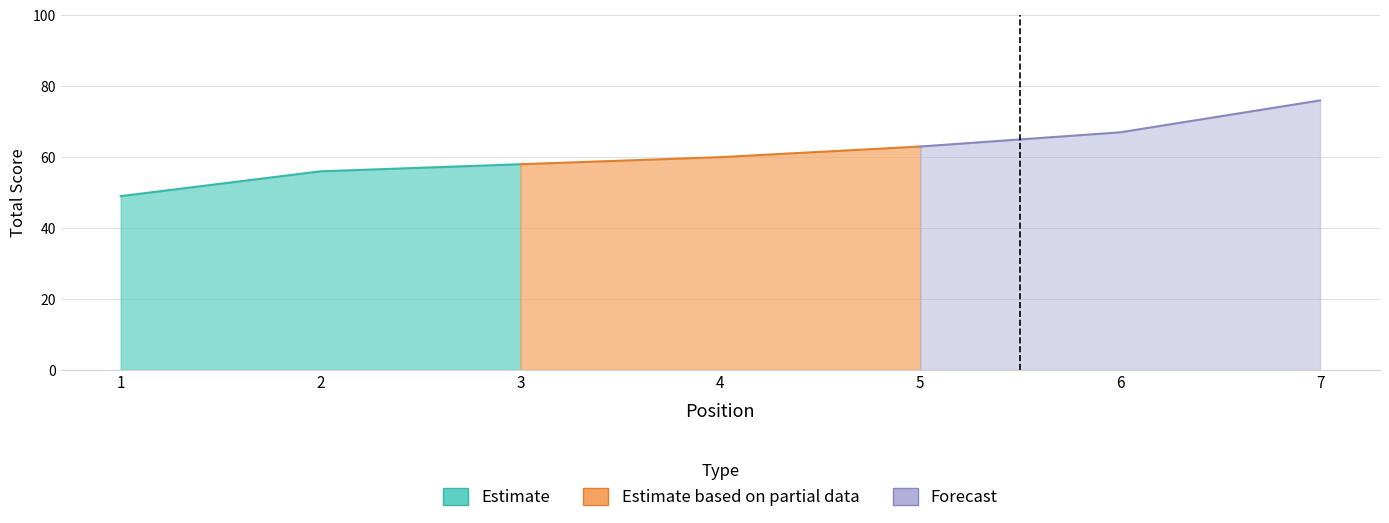

At which category is the sum across all series the highest?

7